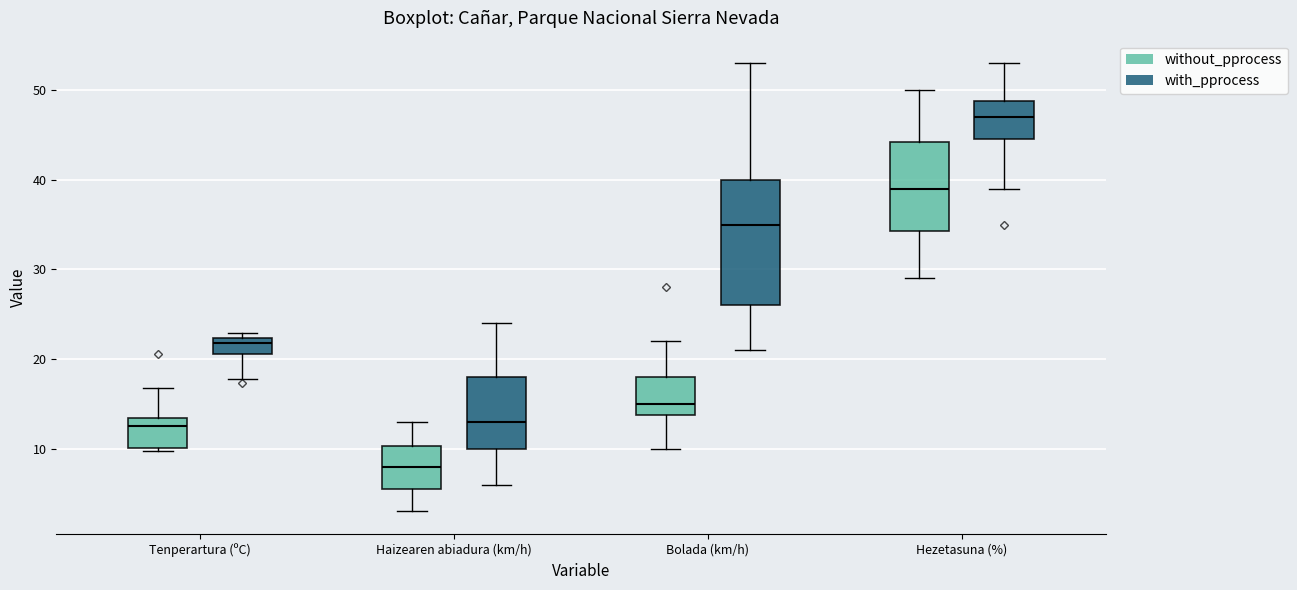

Reading left to right, transcribe this box plot: for each box, give where its median line is, the range the box spans, and where its two whiskers end, as read against the y-axis. The values are not printed on the chart, so give them approximately, as read against the axis.

Tenperartura (ºC) (without_pprocess): median 13 (just below the box's upper edge), box 10 to 13, whiskers 10 (just below the box's lower edge) to 17
Tenperartura (ºC) (with_pprocess): median 22 (just below the box's upper edge), box 21 to 22, whiskers 18 to 23
Haizearen abiadura (km/h) (without_pprocess): median 8, box 6 to 10, whiskers 3 to 13
Haizearen abiadura (km/h) (with_pprocess): median 13, box 10 to 18, whiskers 6 to 24
Bolada (km/h) (without_pprocess): median 15, box 14 to 18, whiskers 10 to 22
Bolada (km/h) (with_pprocess): median 35, box 26 to 40, whiskers 21 to 53
Hezetasuna (%) (without_pprocess): median 39, box 34 to 44, whiskers 29 to 50
Hezetasuna (%) (with_pprocess): median 47, box 45 to 49, whiskers 39 to 53